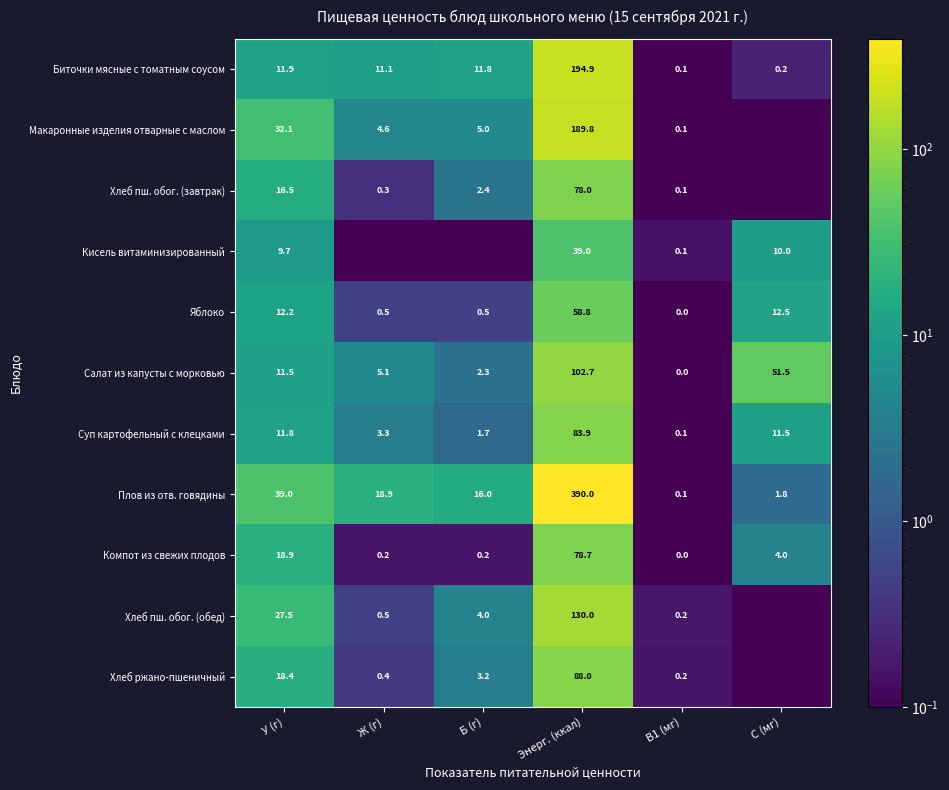

Is it true that Хлеб ржано-пшеничный equals 0.4 at Ж (г)?

True